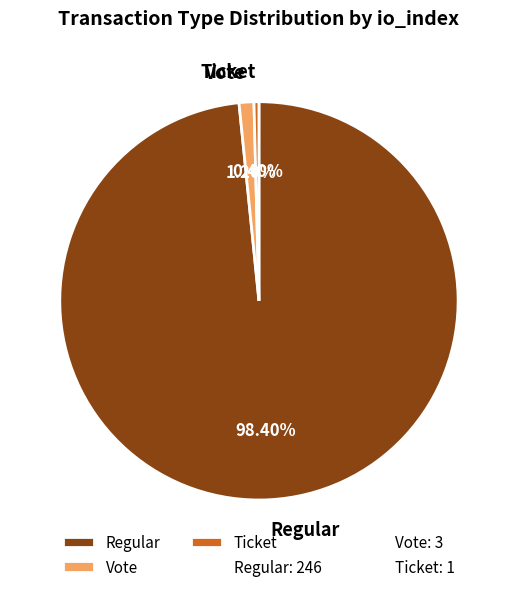

Which slice is the largest?

Regular